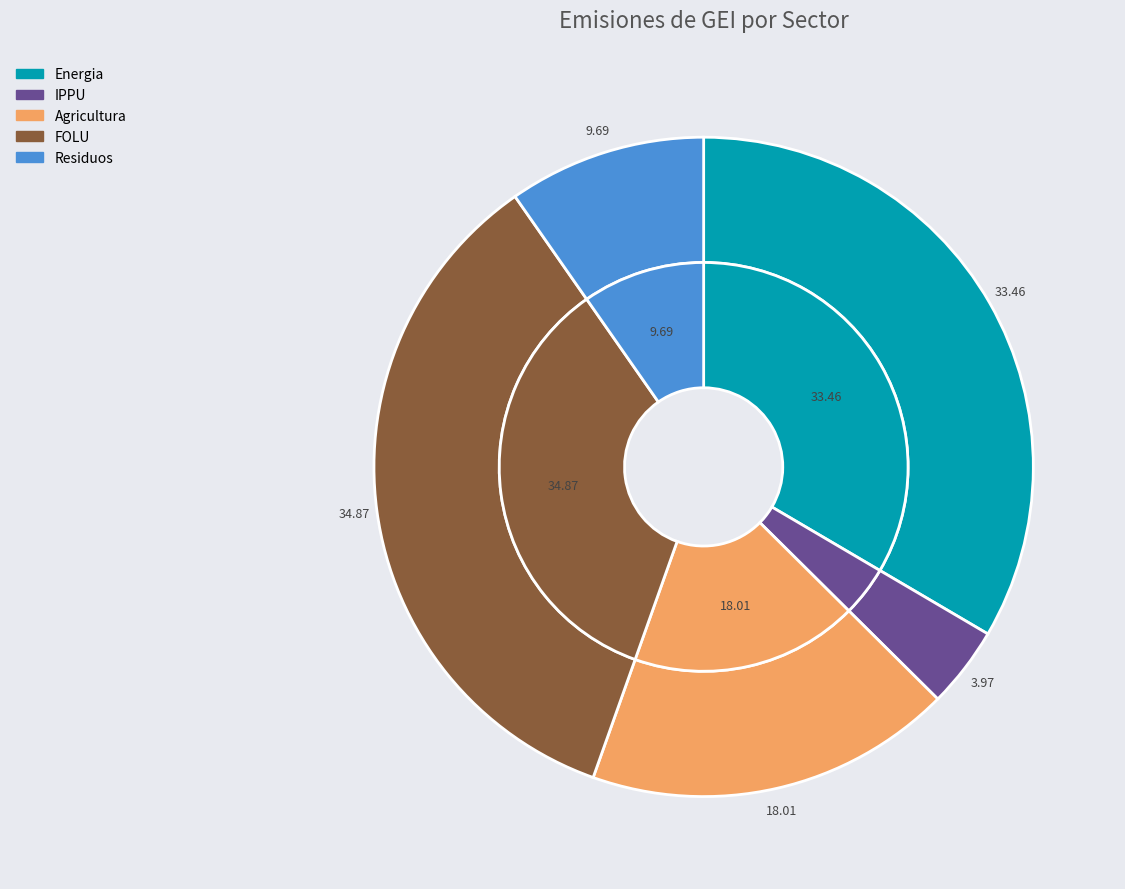

To the nearest percent, what is the average slice percentage?

20%